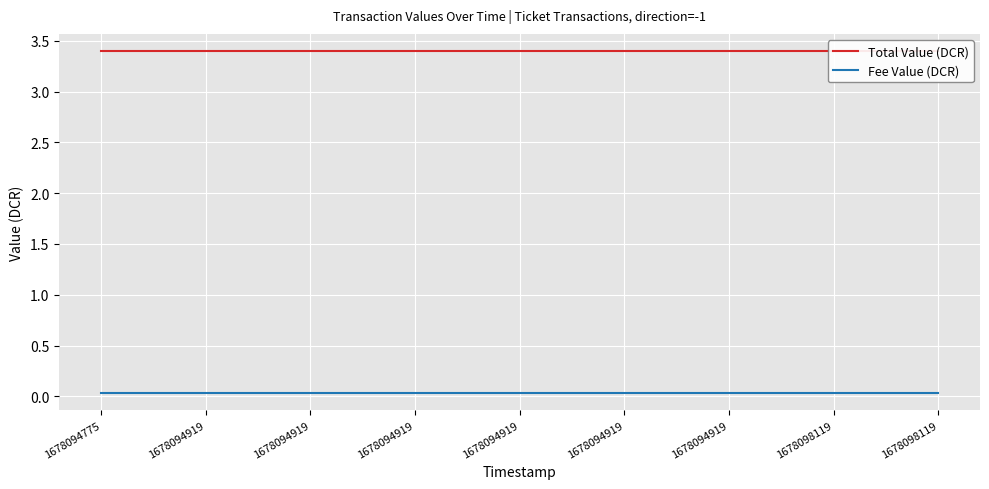

True or false: Fee Value (DCR) and Total Value (DCR) intersect in this chart.

False